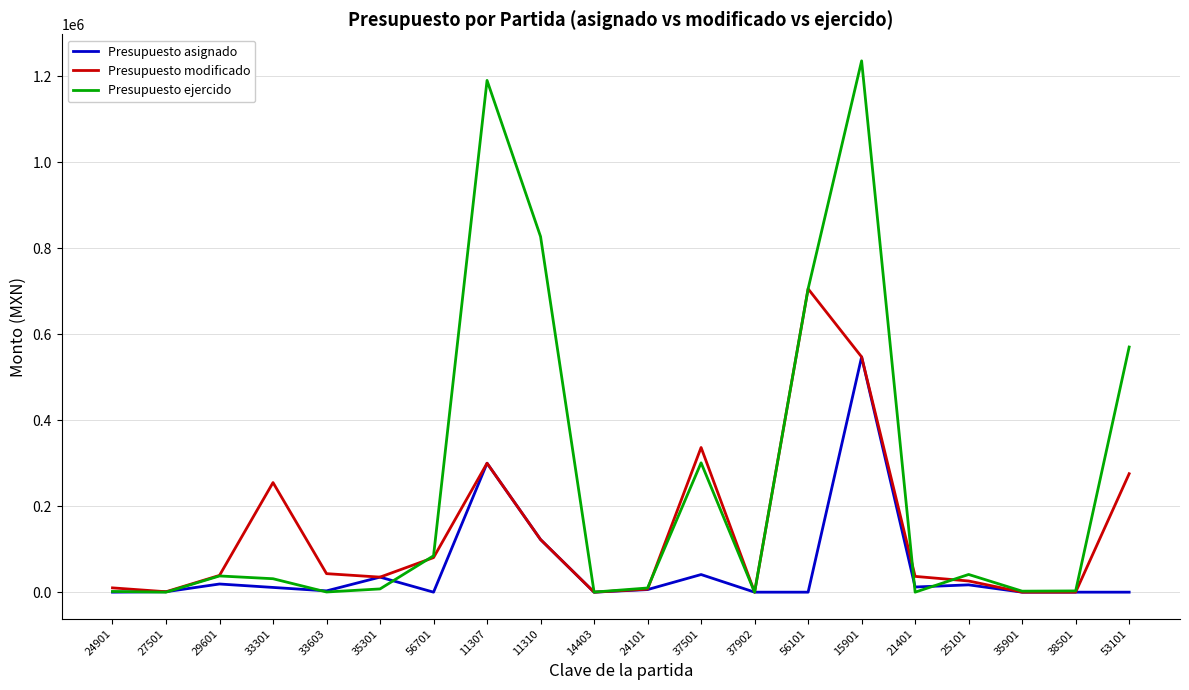

Is the value of Presupuesto ejercido at 37501 greater than the value of Presupuesto modificado at 35301?

Yes